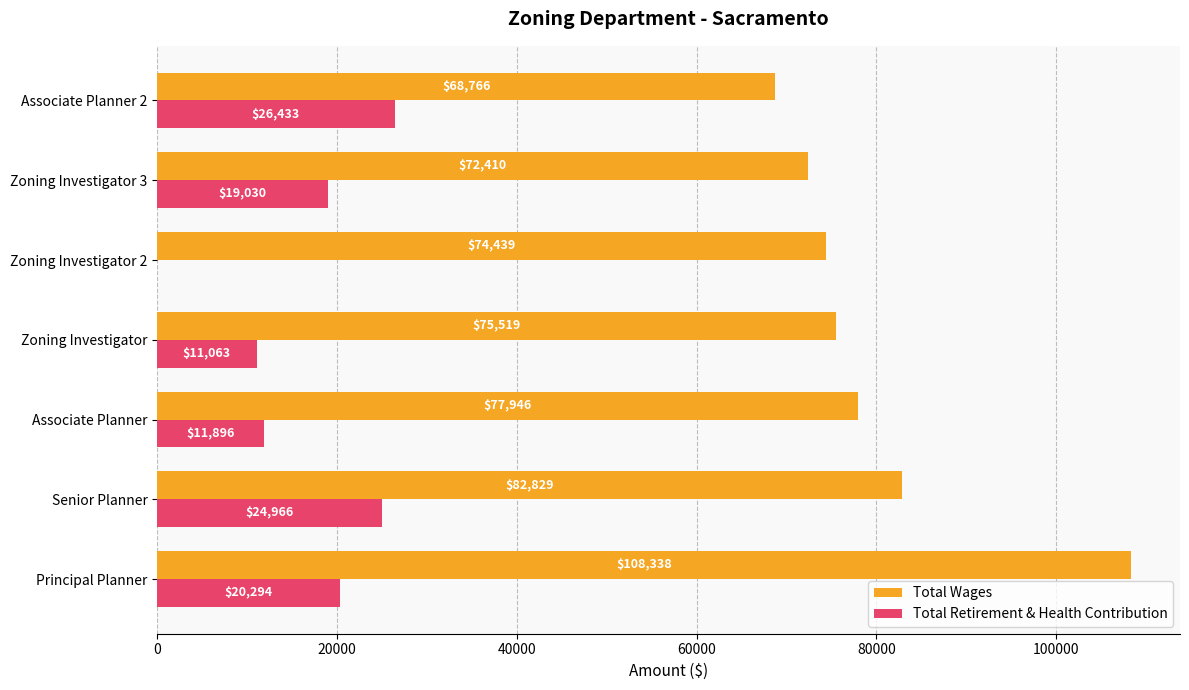

What are all the series names shown in the legend?

Total Wages, Total Retirement & Health Contribution